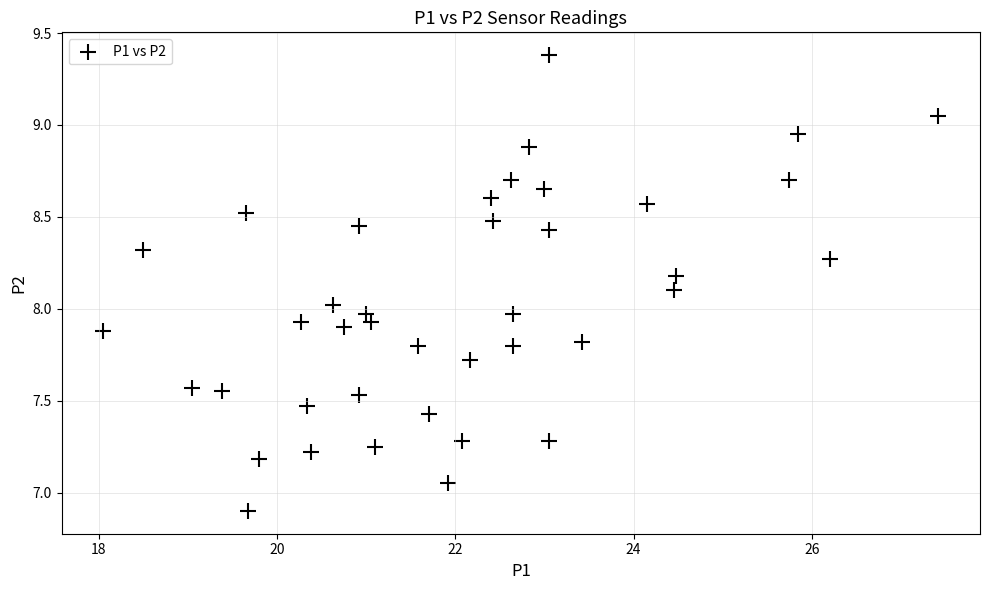

What is the range of Y values (max minus min)?

2.5